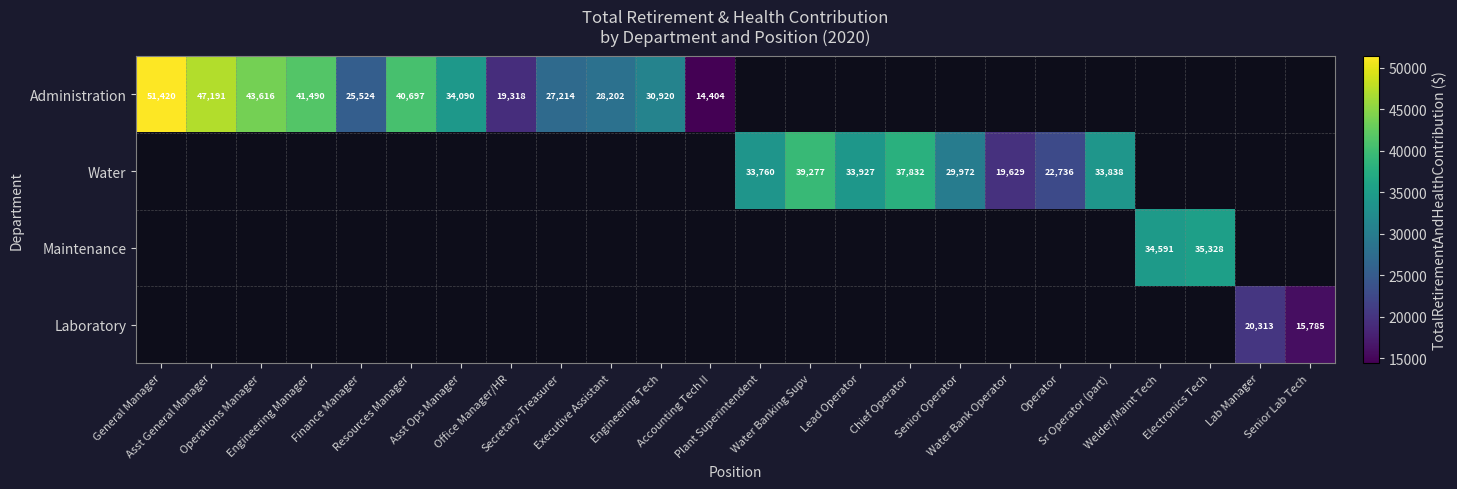

Count the number of data series in this chart.

4